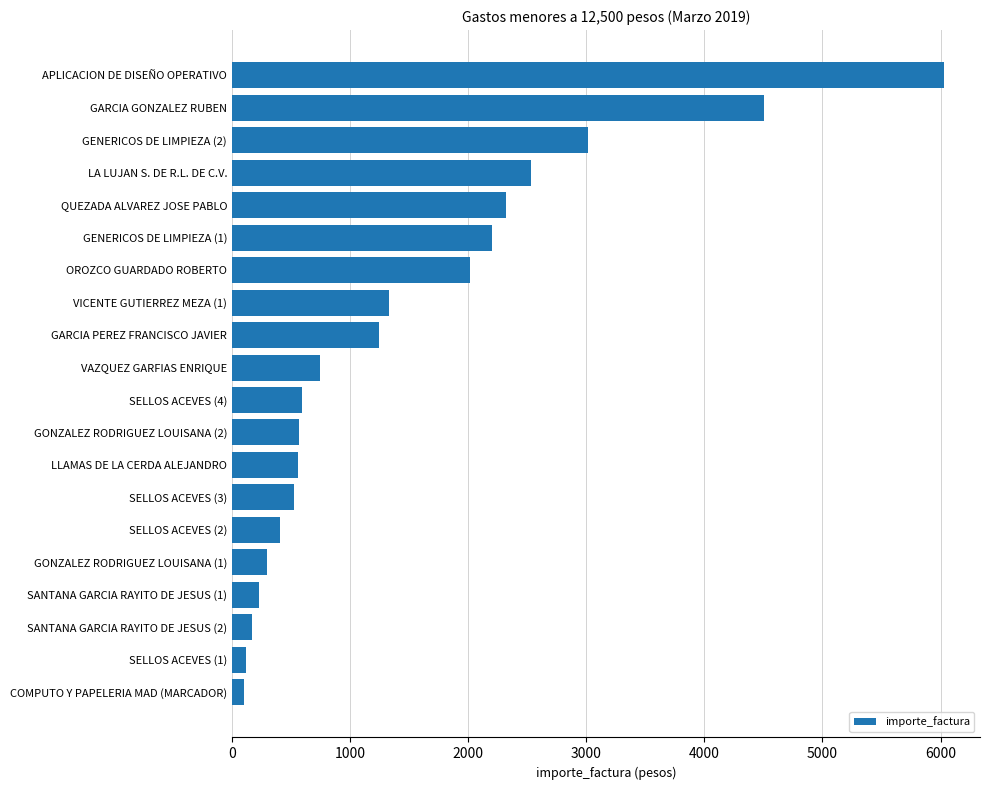

The chart shows a value of 1237.8 at LA LUJAN S. DE R.L. DE C.V.. True or false?

False